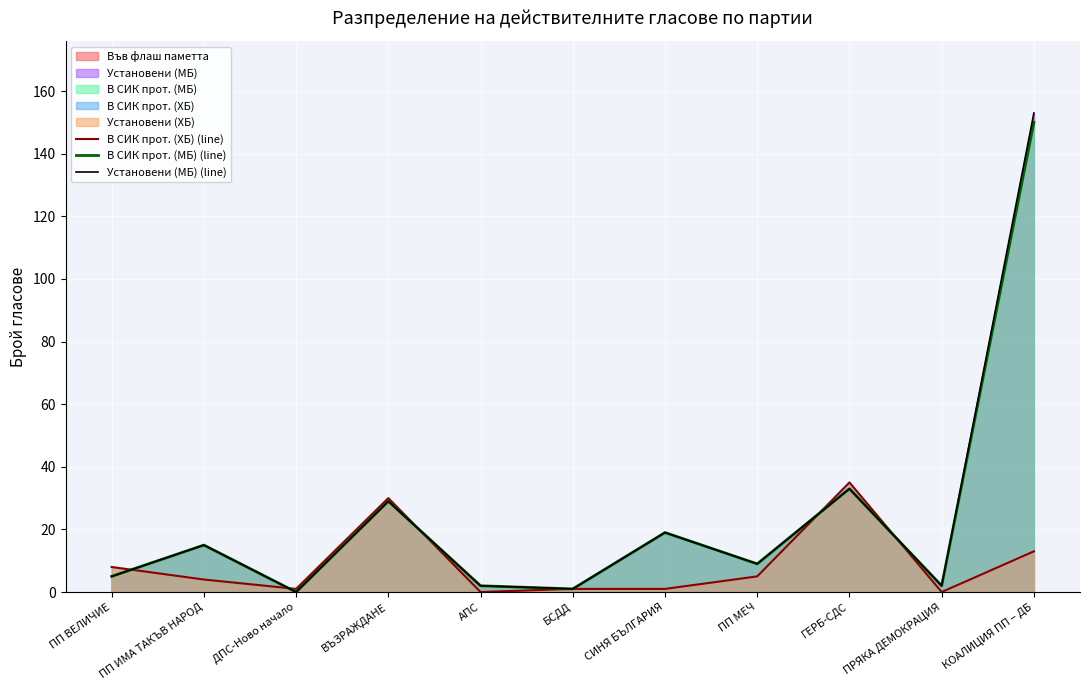

At which label does В СИК прот. (МБ) (line) first exceed 9?

ПП ИМА ТАКЪВ НАРОД